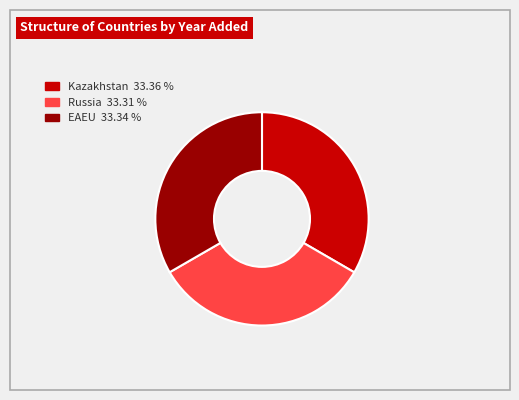

Does EAEU account for over 50% of the chart?

No